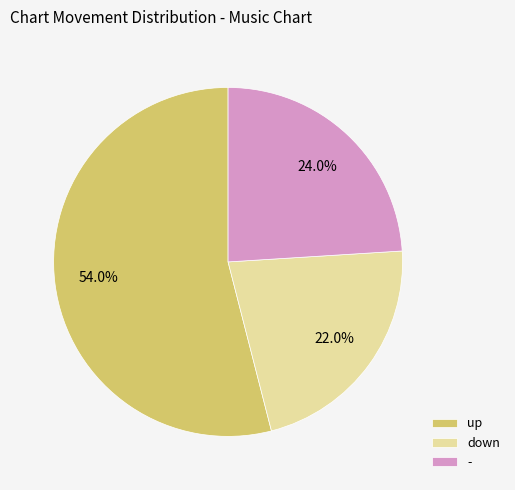

What percentage is the up slice, to the nearest percent?

54%